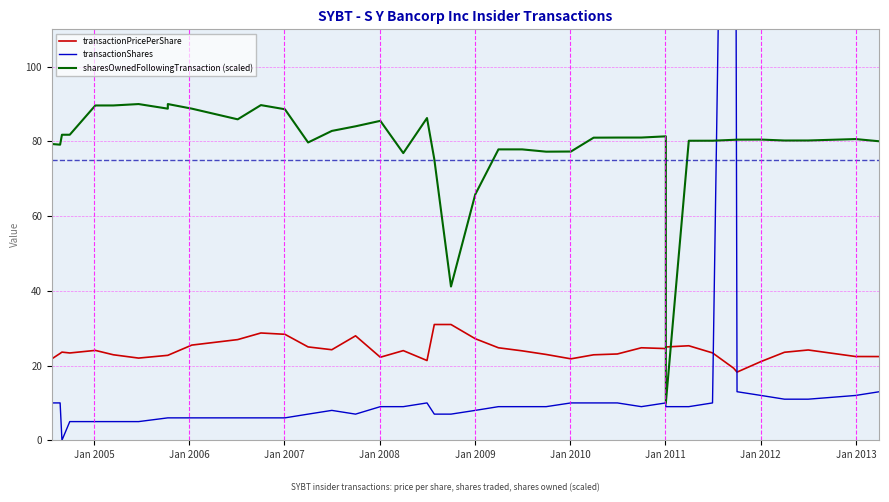

Which series ends up on top after the final intersection of sharesOwnedFollowingTransaction (scaled) and transactionPricePerShare?

sharesOwnedFollowingTransaction (scaled)